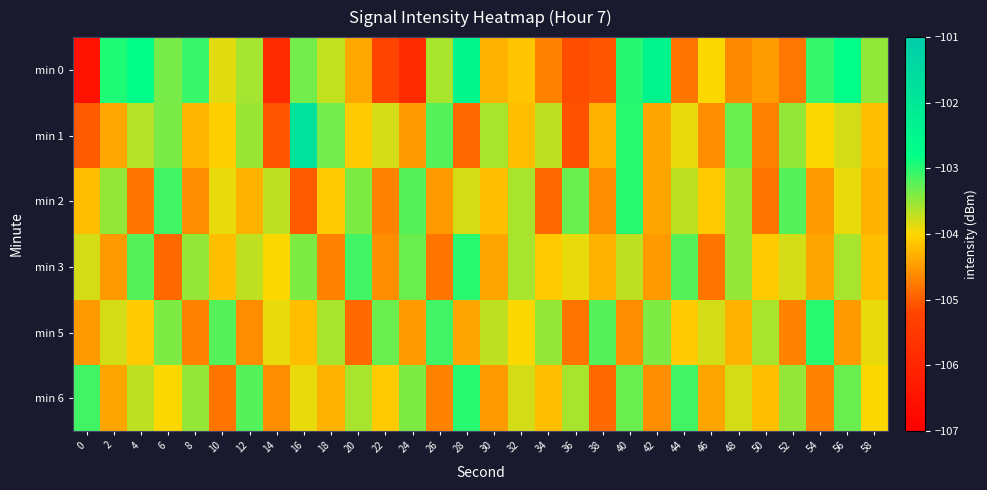

What is the smallest value displayed?

-106.5